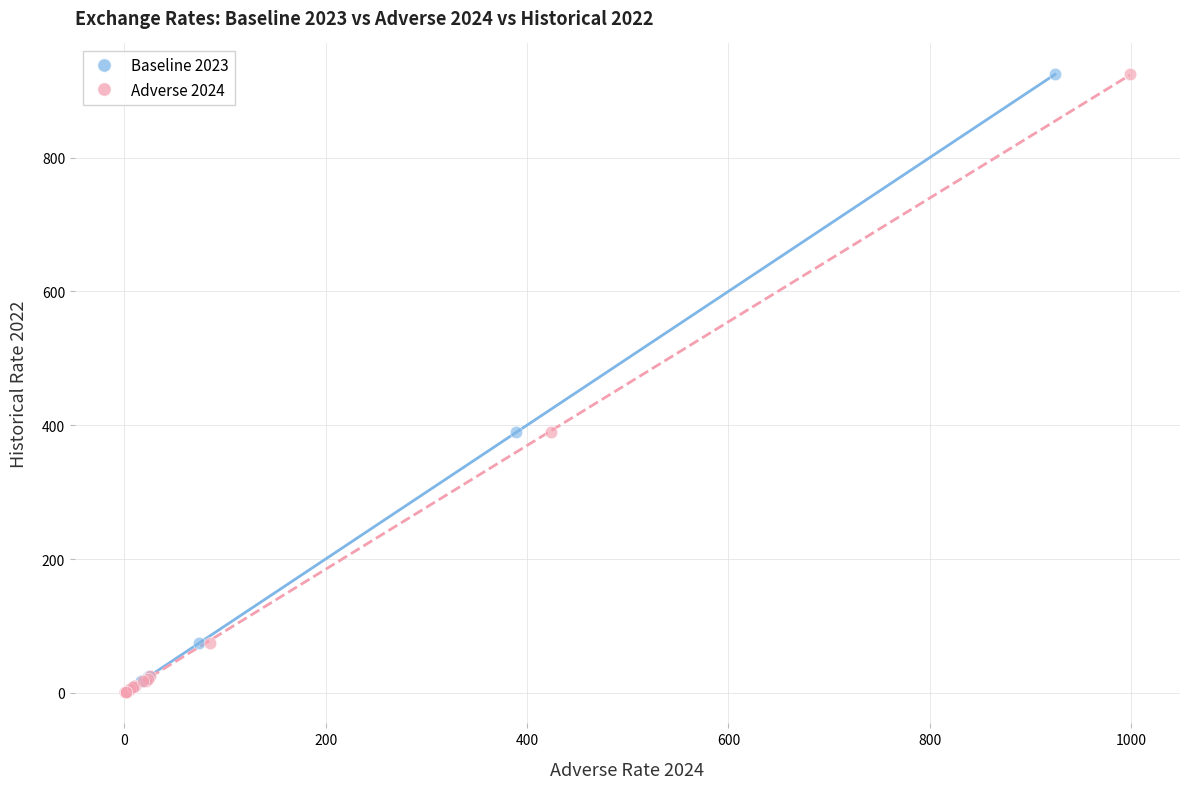

What are all the series names shown in the legend?

Baseline 2023, Adverse 2024